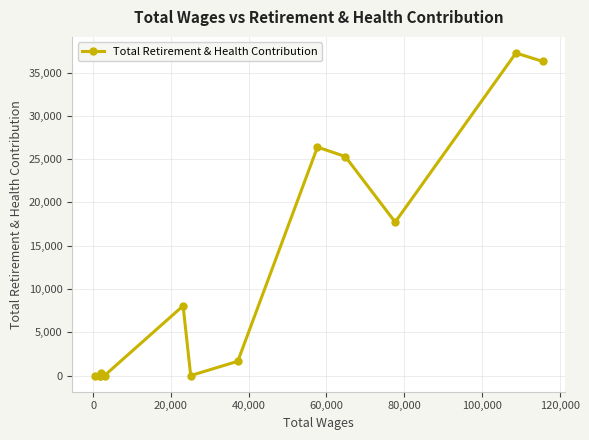

What is the average value?

11762